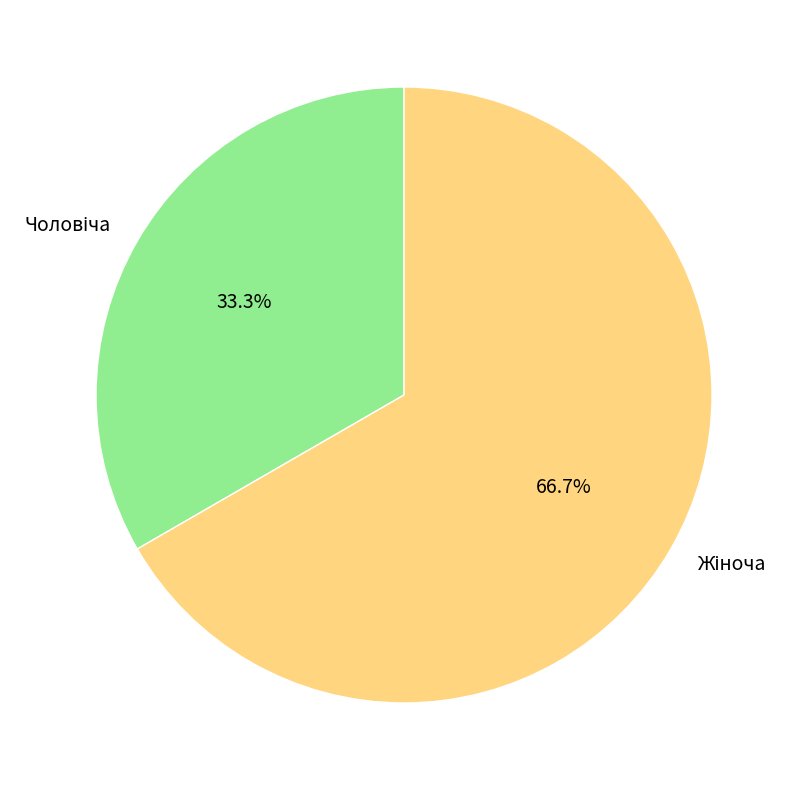

How many segments does this pie chart have?

2